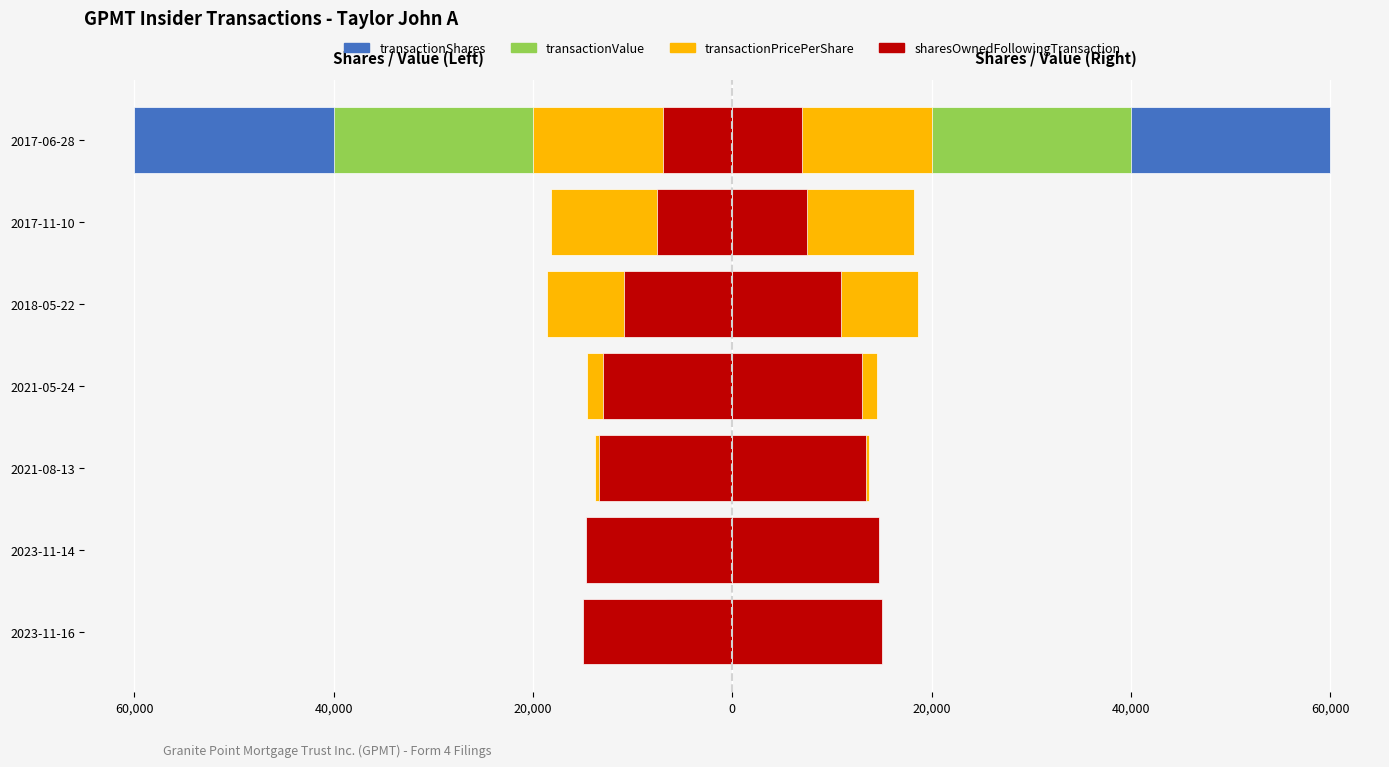

The value of transactionPricePerShare at 2021-05-24 is -14574.4. True or false?

True